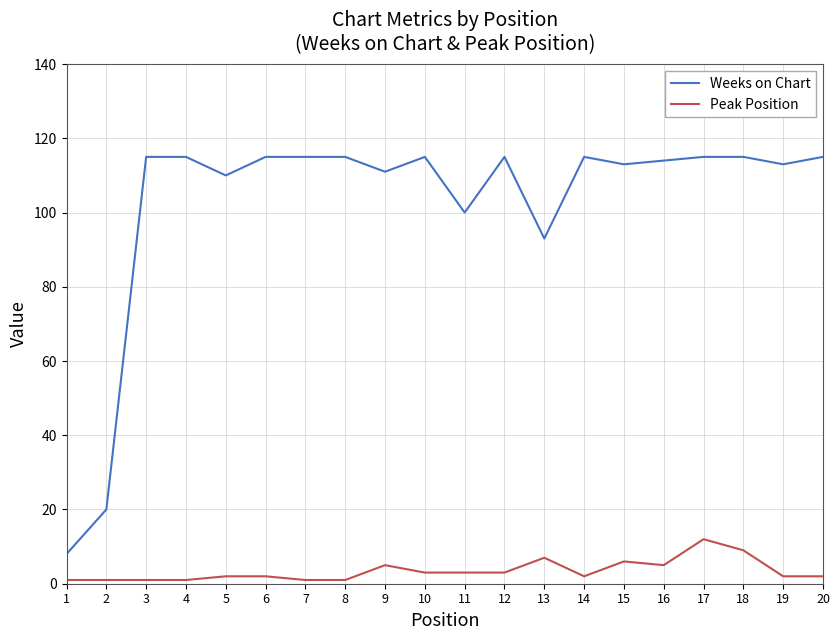

True or false: Peak Position has more than 0 interior local peaks.

True